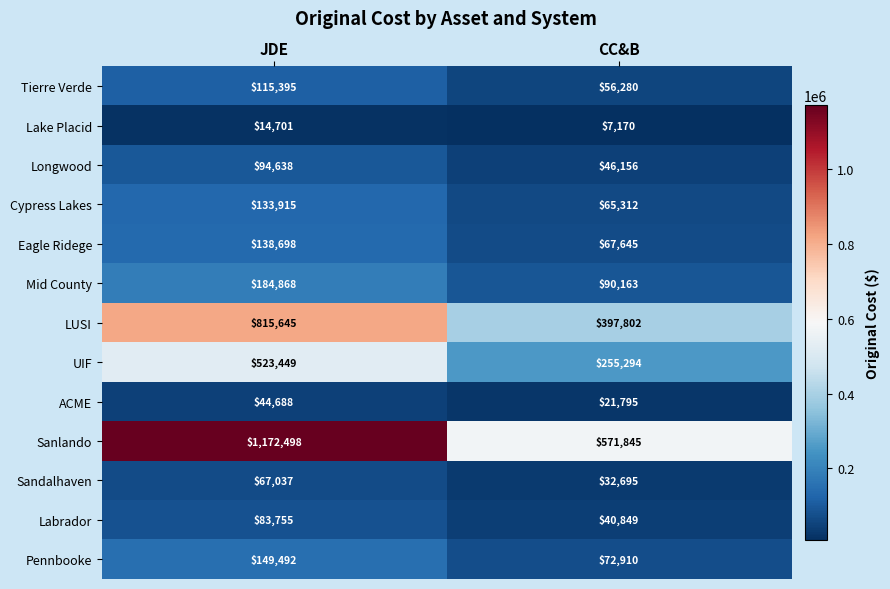

Which series changed the most between JDE and CC&B?

Sanlando